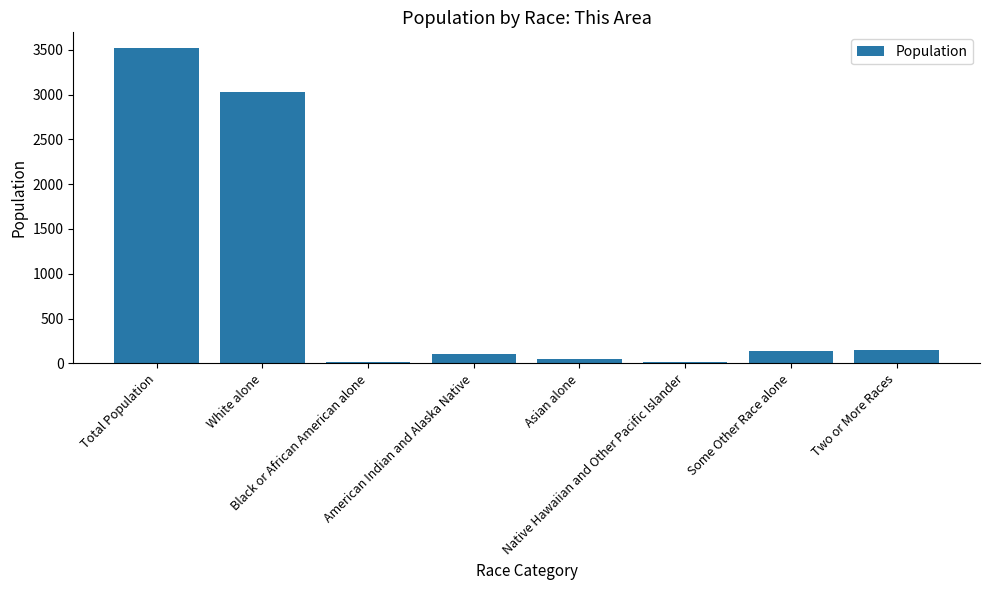

What is the sum of all values?

7036